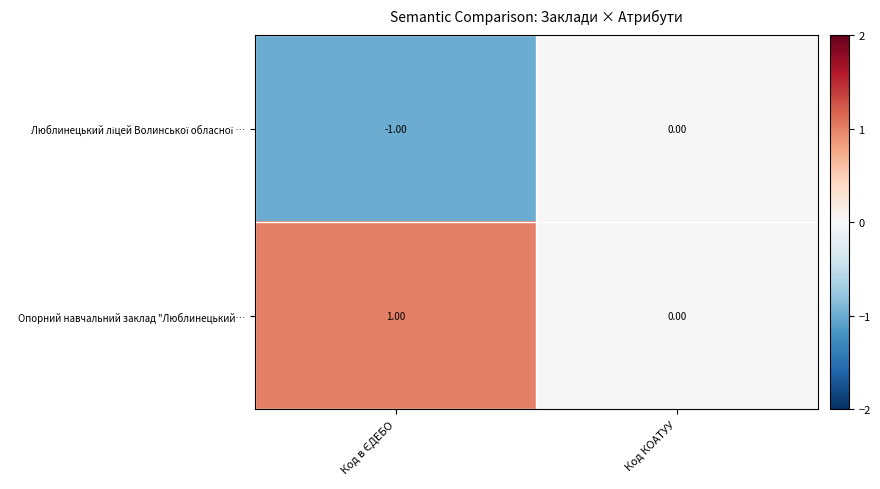

Where is Опорний навчальний заклад "Люблинецький… nearest to the value 0?

Код КОАТУУ